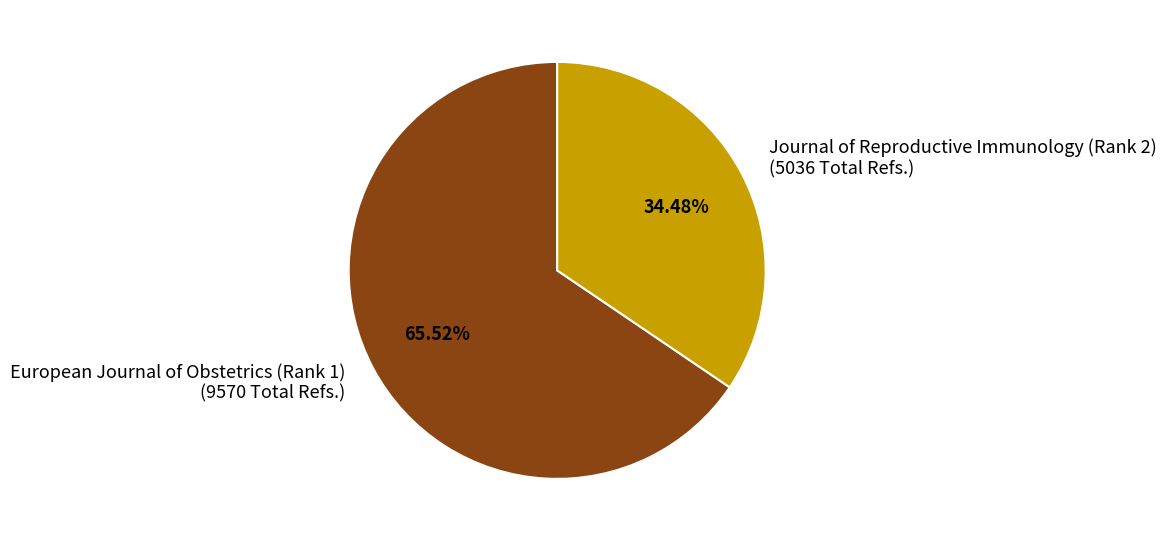

To the nearest percent, what is the combined percentage of Journal of Reproductive Immunology (Rank 2) and European Journal of Obstetrics (Rank 1)?

100%